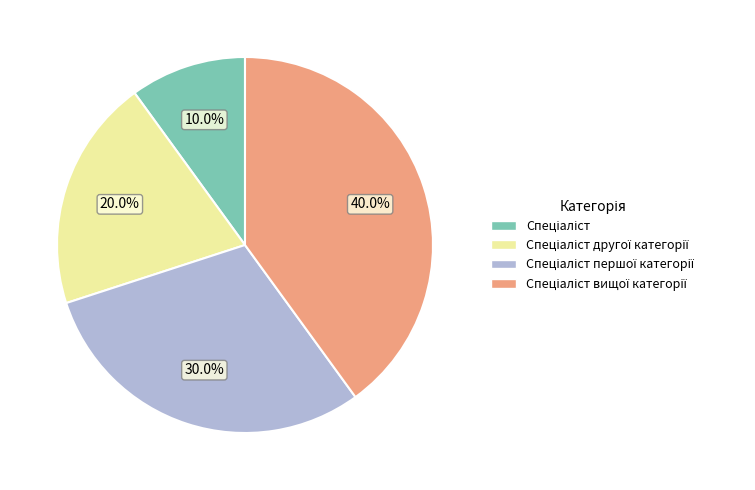

To the nearest percent, what is the difference between the largest and smallest slice percentages?

30%